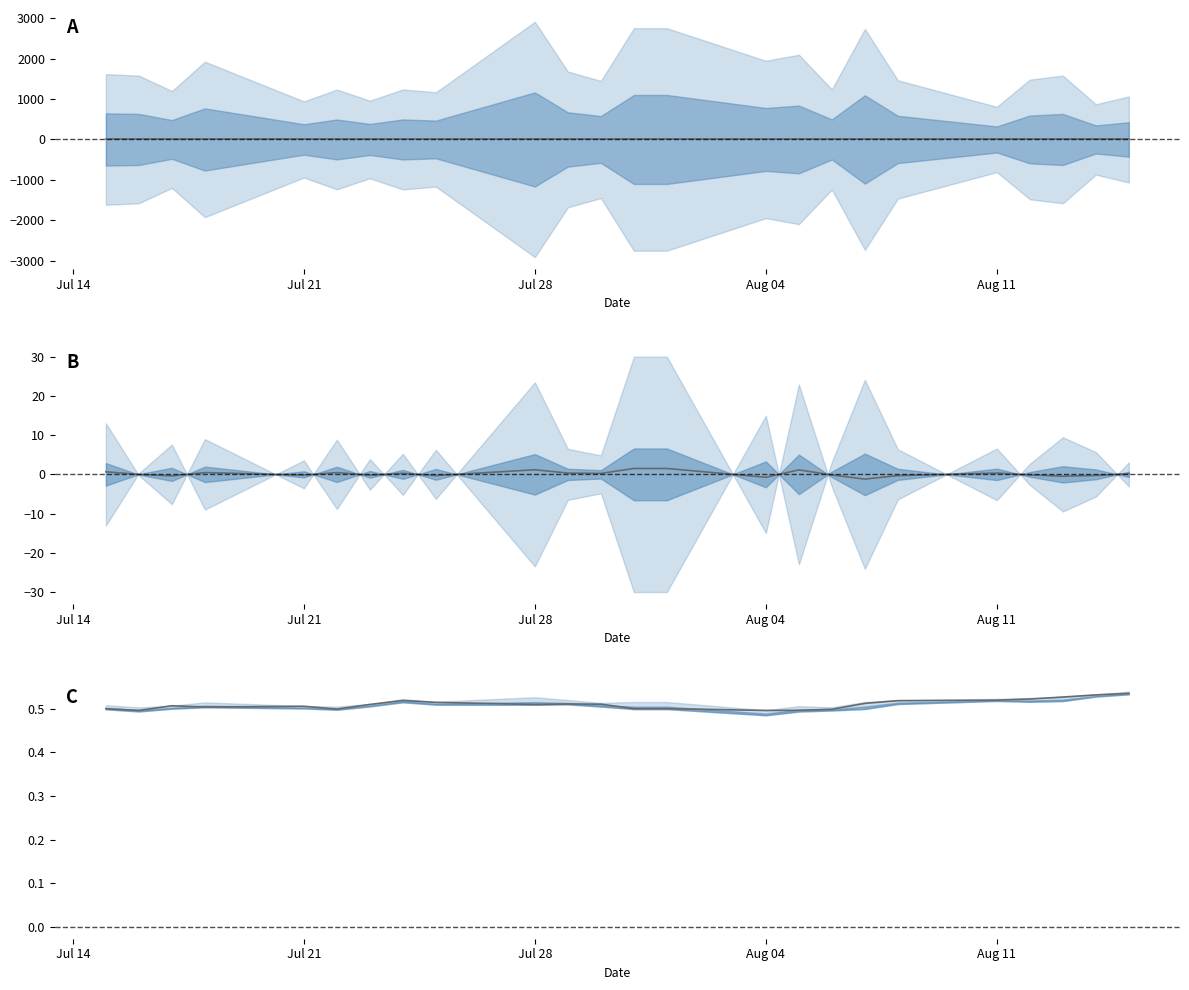

What is the sum of all Close (norm) values?

12.2